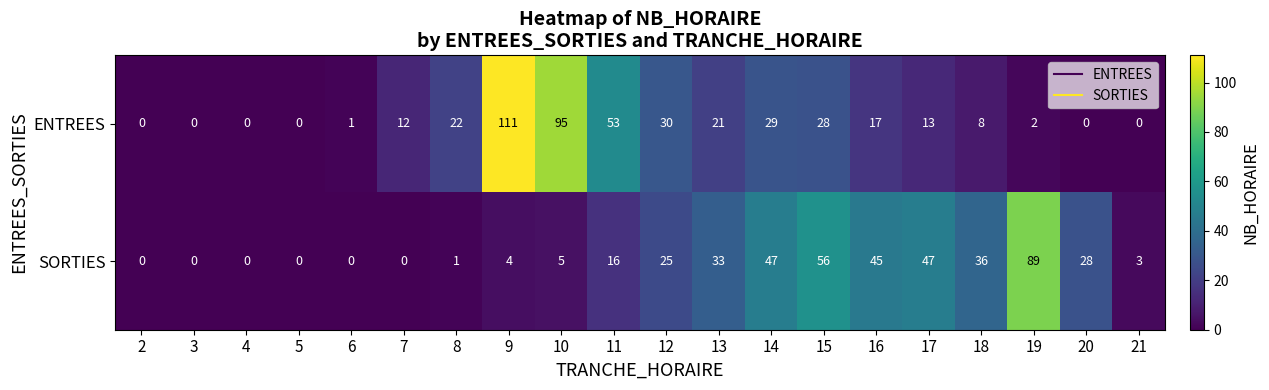

The value of SORTIES at 8 is 0. True or false?

False